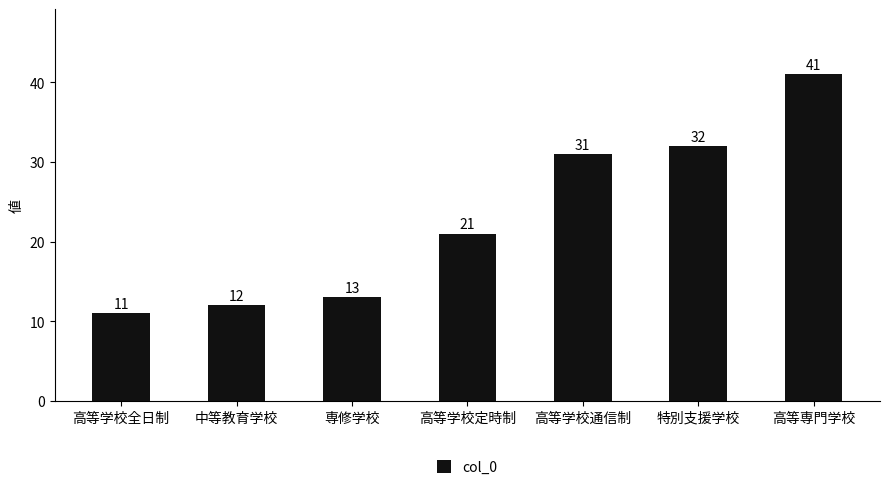

At which label is the value closest to 26?

高等学校定時制